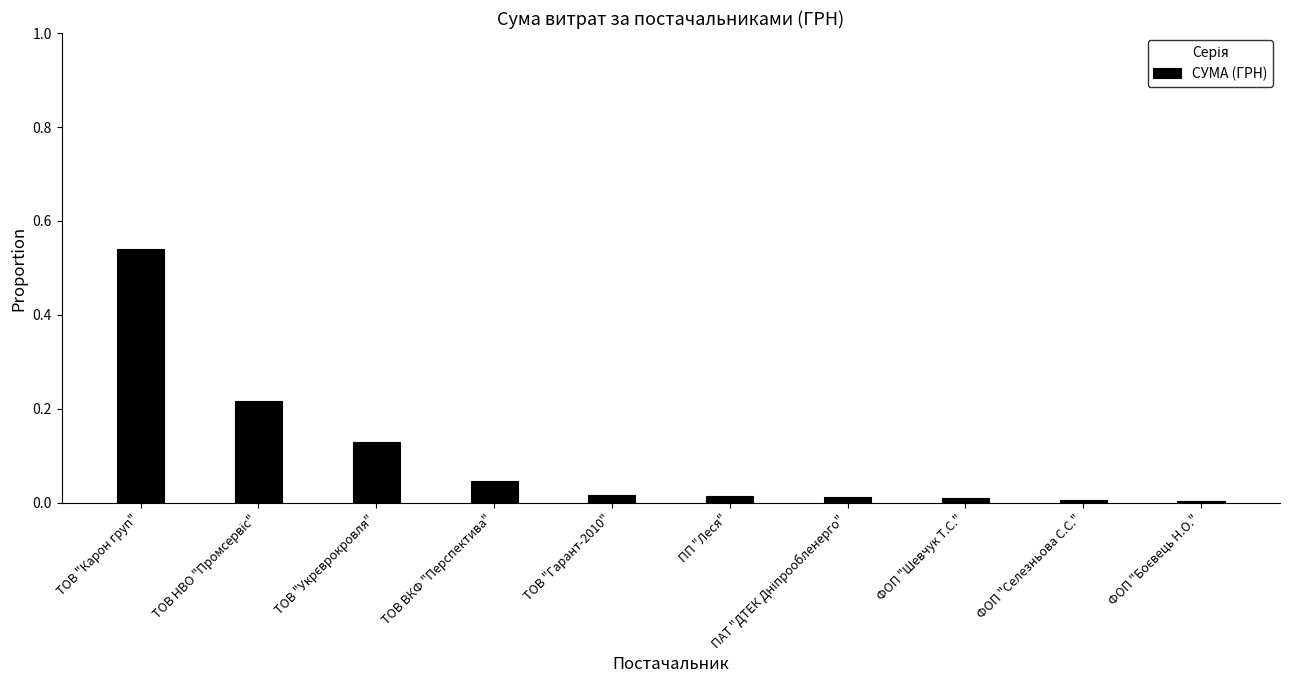

Is it true that the value at ТОВ ВКФ "Перспектива" is 0.1?

False